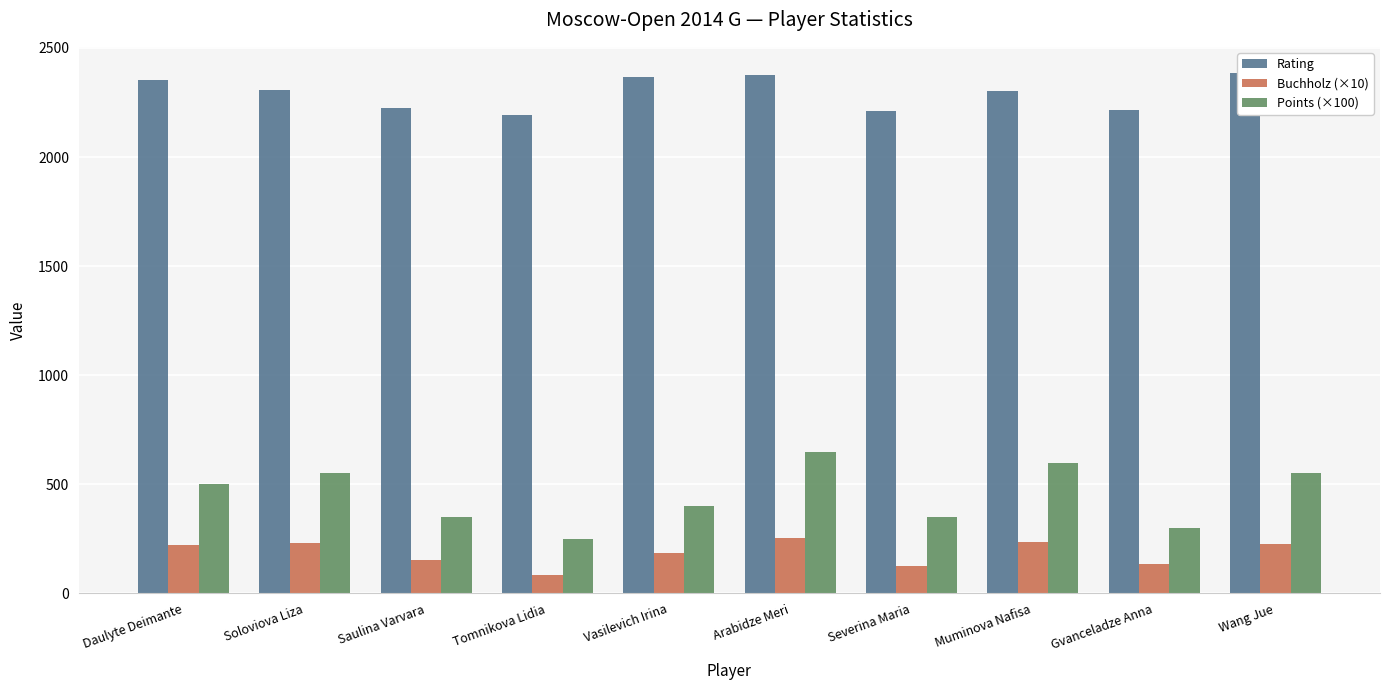

Rank the series at Wang Jue from highest to lowest value.

Rating, Points (×100), Buchholz (×10)